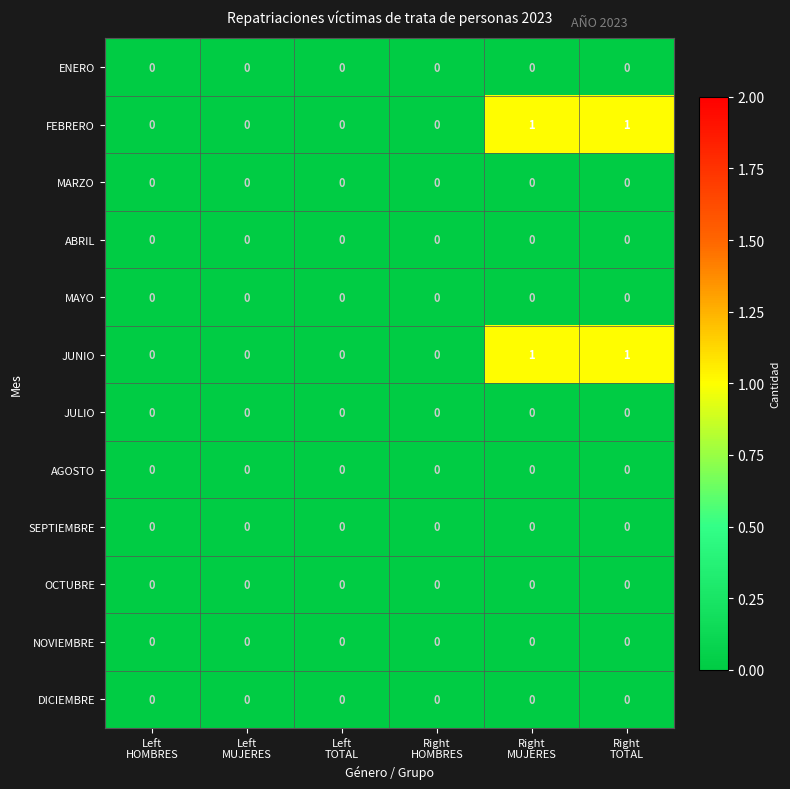

How many categories are shown in the chart?

6